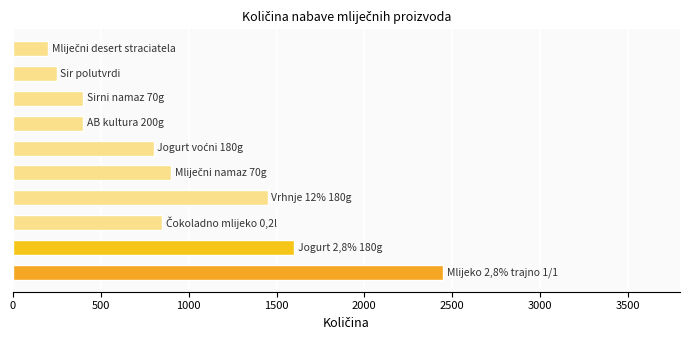

What is the sum of all values?

9300